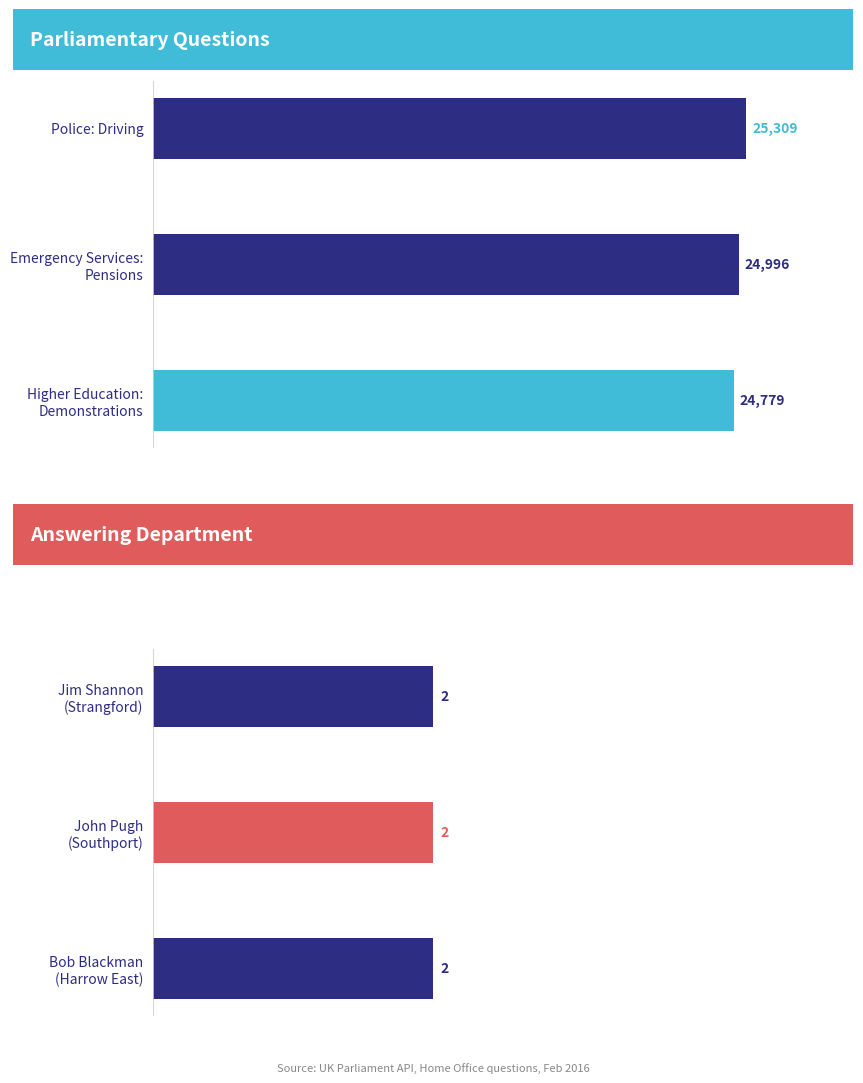

How many series are shown in this chart?

2